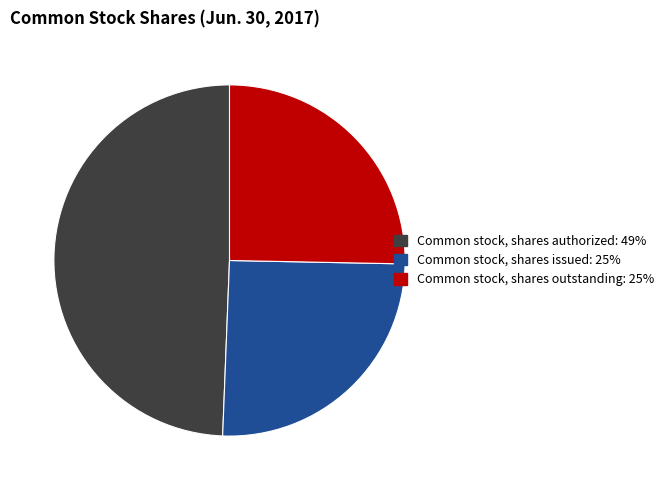

Between Common stock, shares authorized and Common stock, shares issued, which is larger?

Common stock, shares authorized